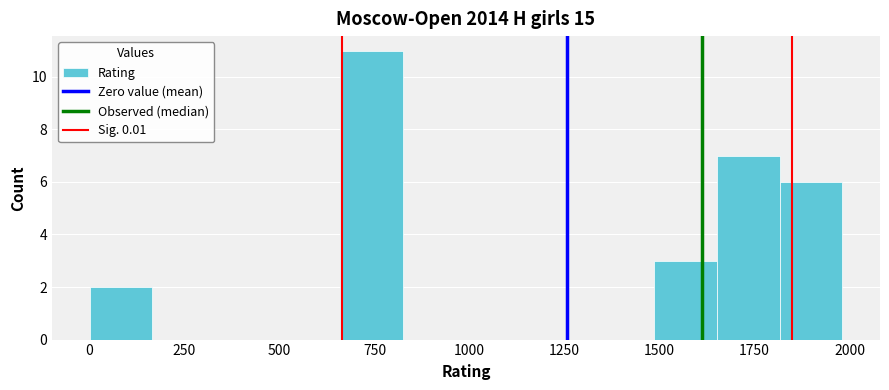

Around what value on the x-axis is the tallest bar? Give the approximate position of its centre, as read against the axis.

750